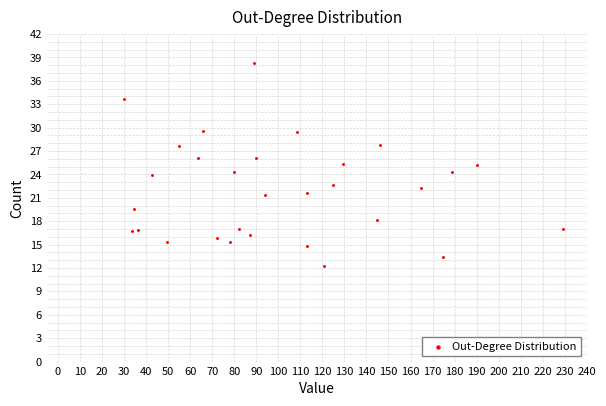

What is the range of X values (max minus min)?

199.2